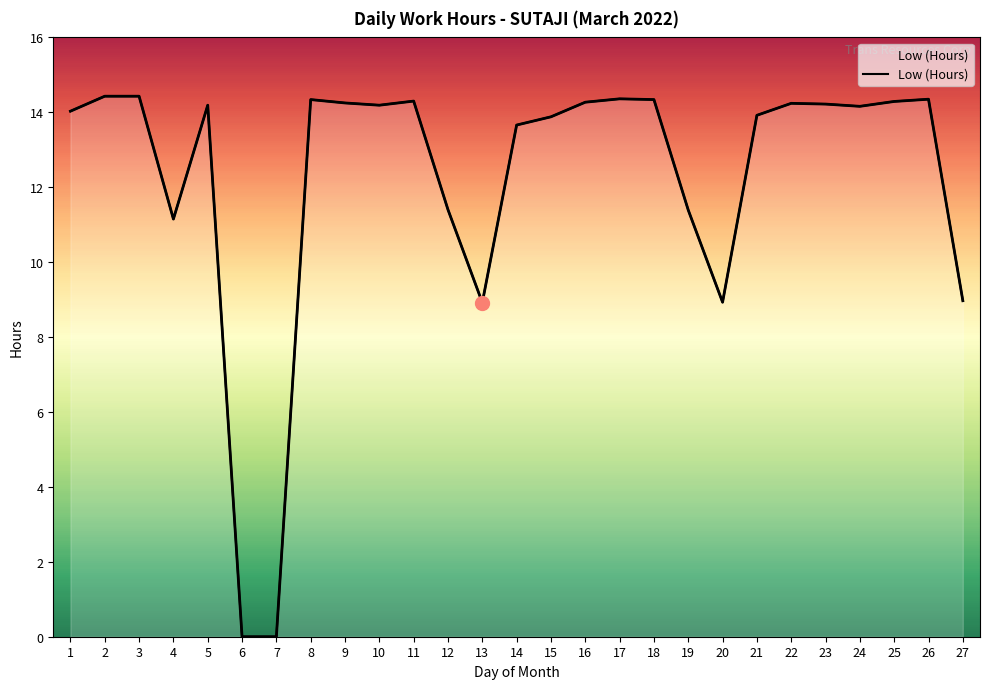

What is the difference between the maximum and minimum values?

14.4